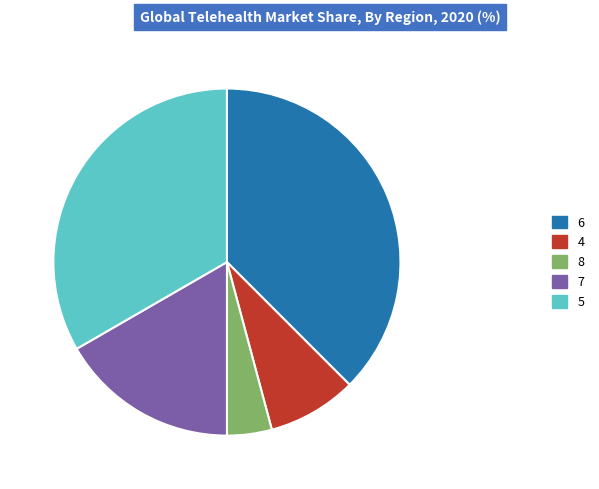

Count the number of slices in the pie.

5